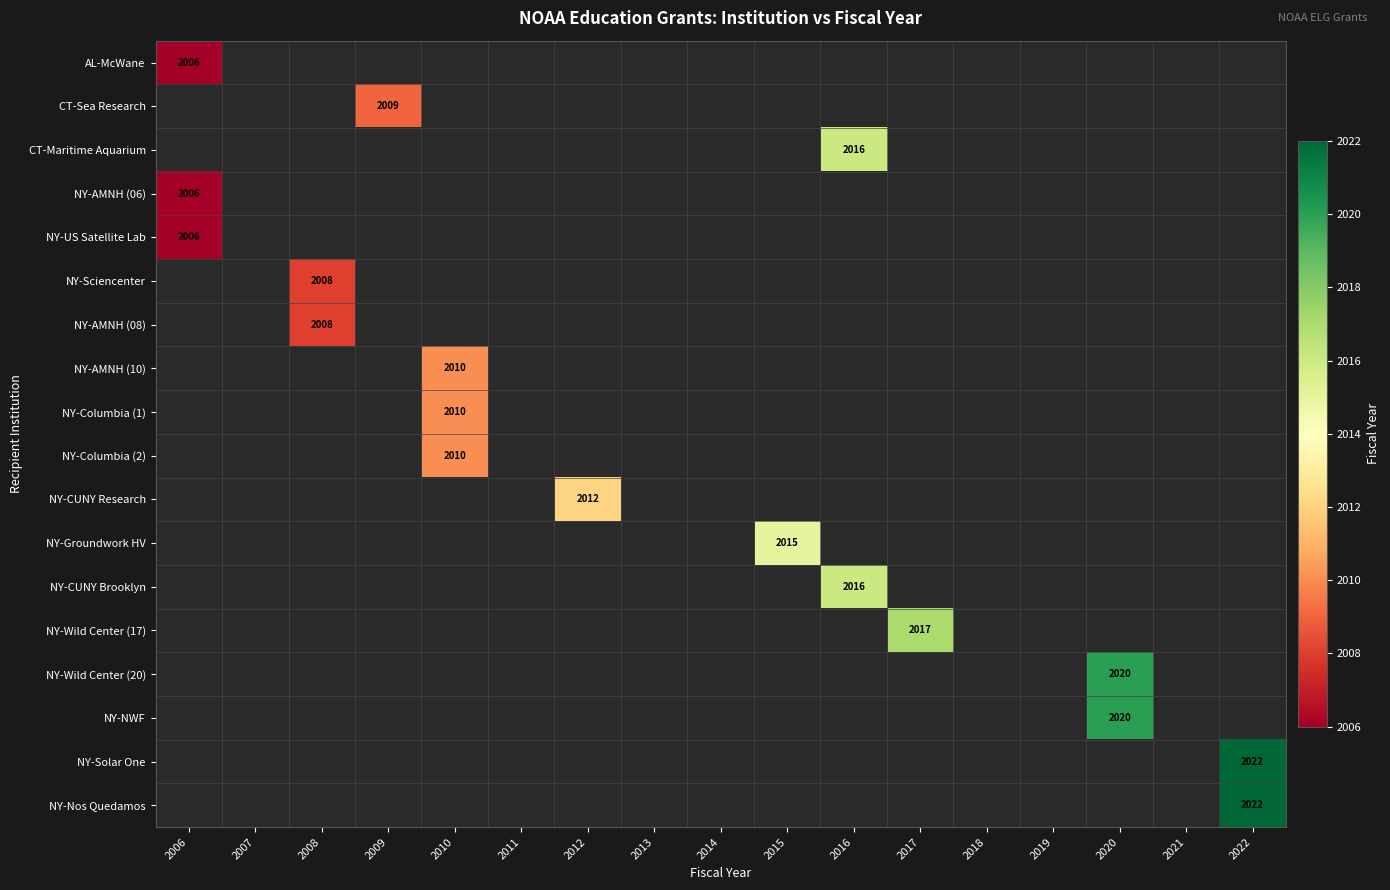

True or false: NY-CUNY Brooklyn has a value of 1028.8 at 2016.

False